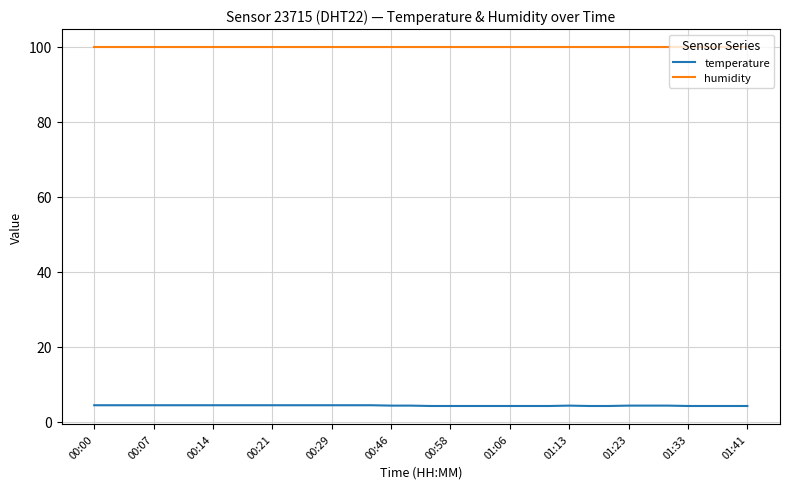

What is the sum of all temperature values?

146.4